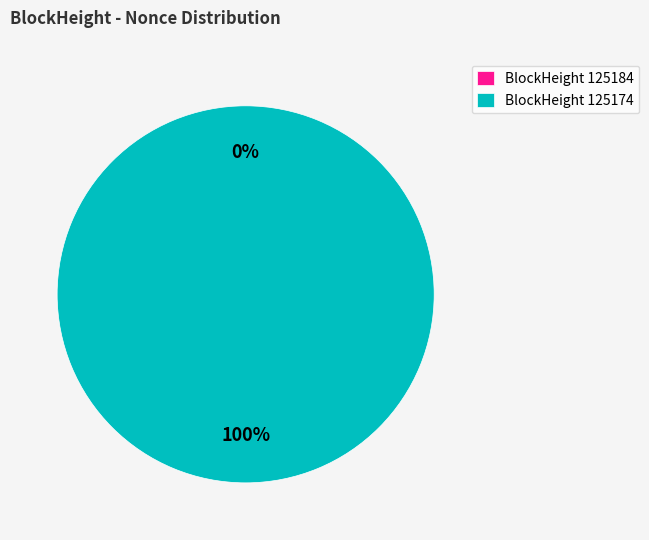

Rank the categories by value from lowest to highest.

125184, 125174